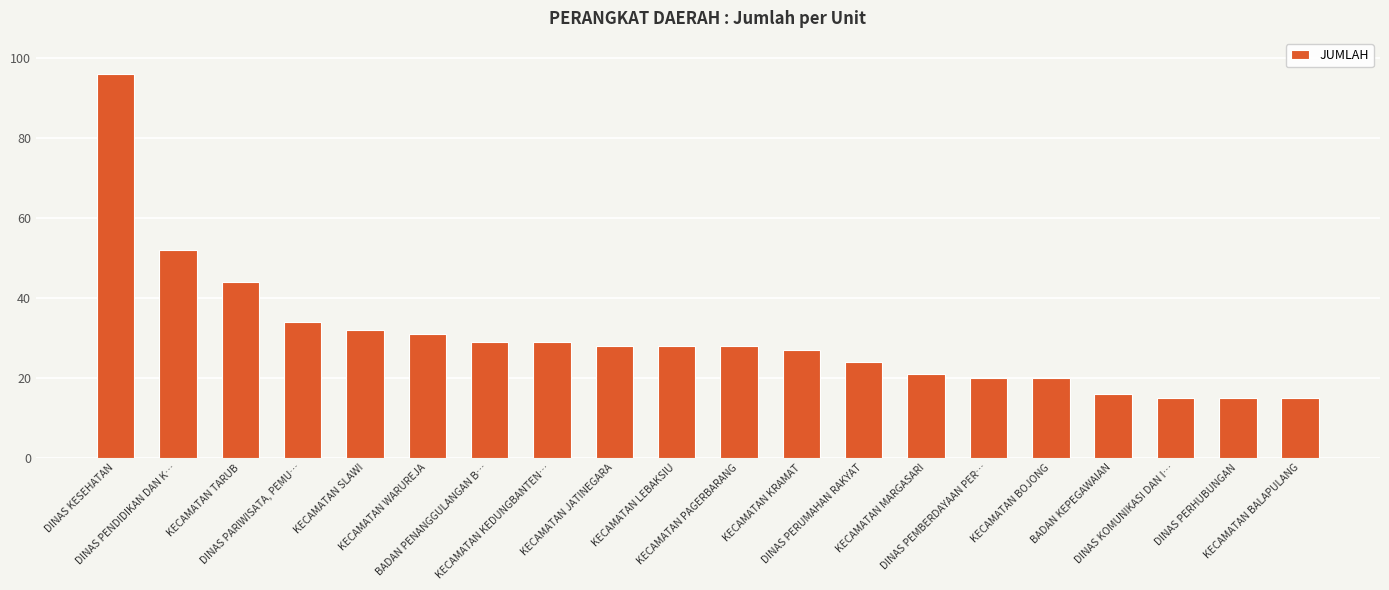

What is the label of the 18th bar from the right?

KECAMATAN TARUB